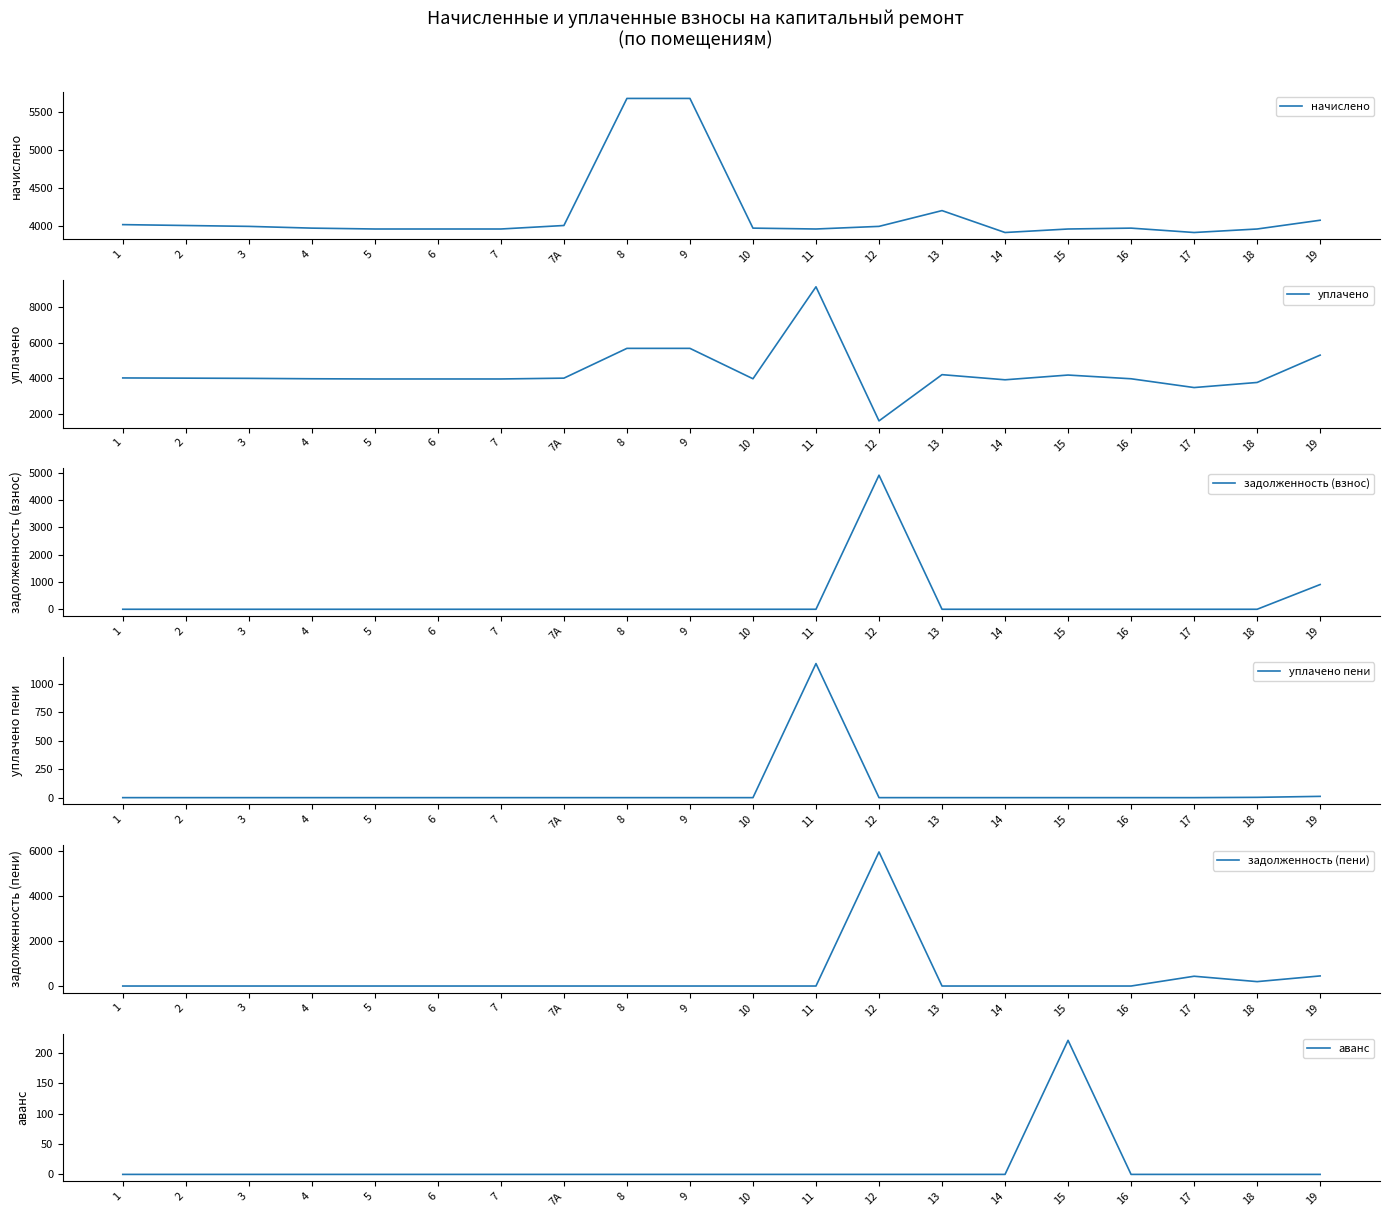

Which category has the highest value in the задолженность (пени) series?

12